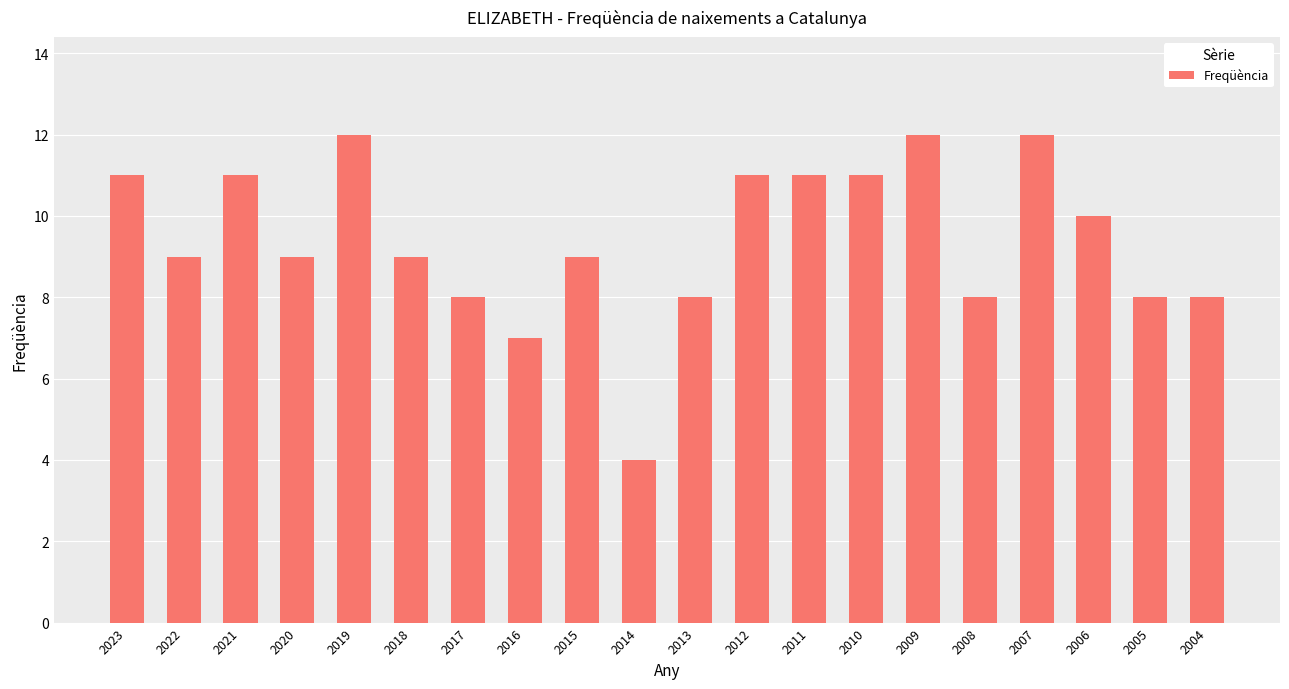

What is the sum of the values at 2018 and 2016?

16